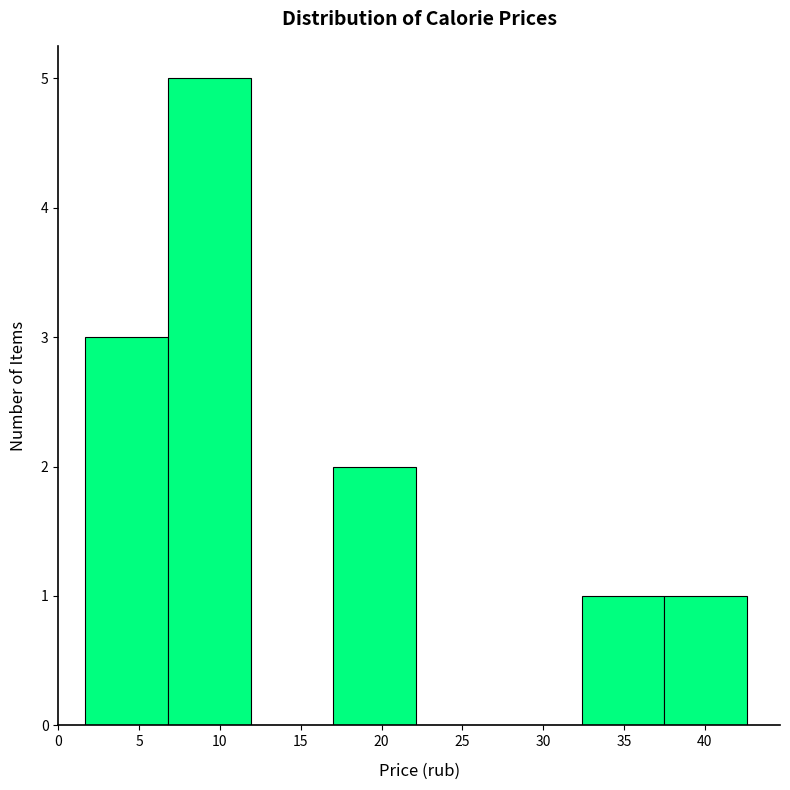

Which range on the x-axis has the tallest bar?

7.0 to 12.0